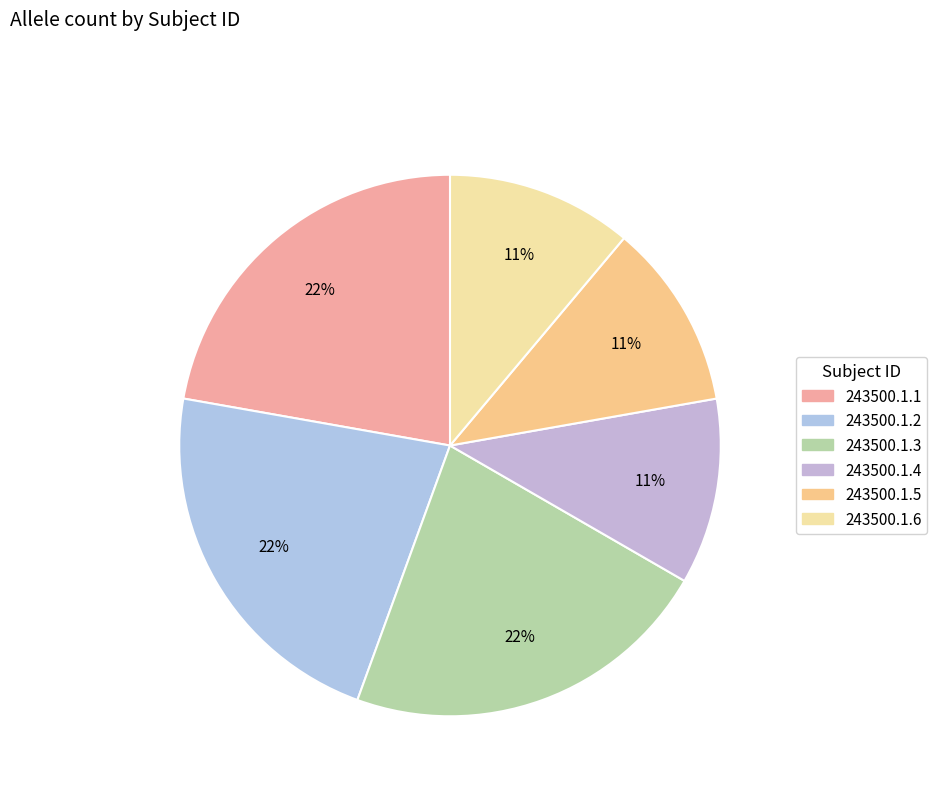

To the nearest percent, what is the difference between the largest and smallest slice percentages?

11%